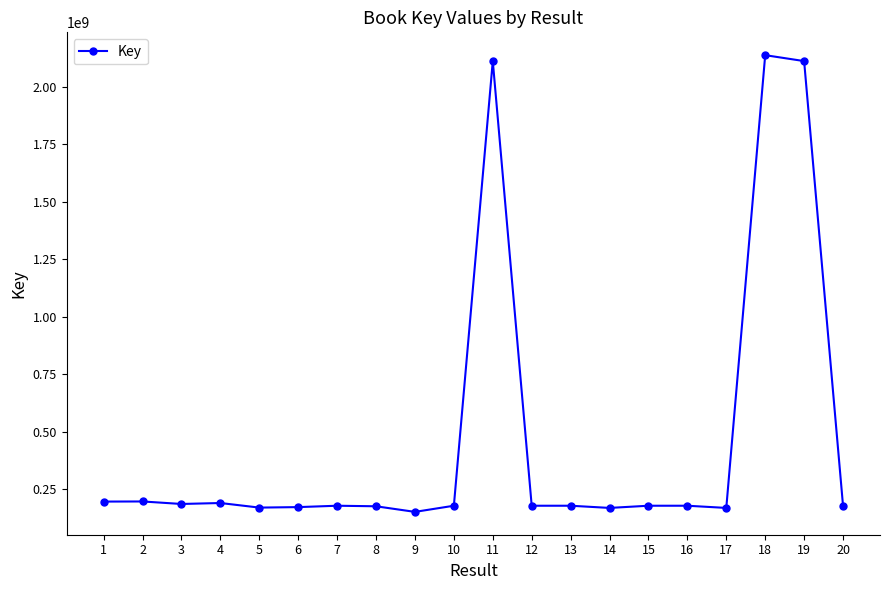

How many series are shown in this chart?

1